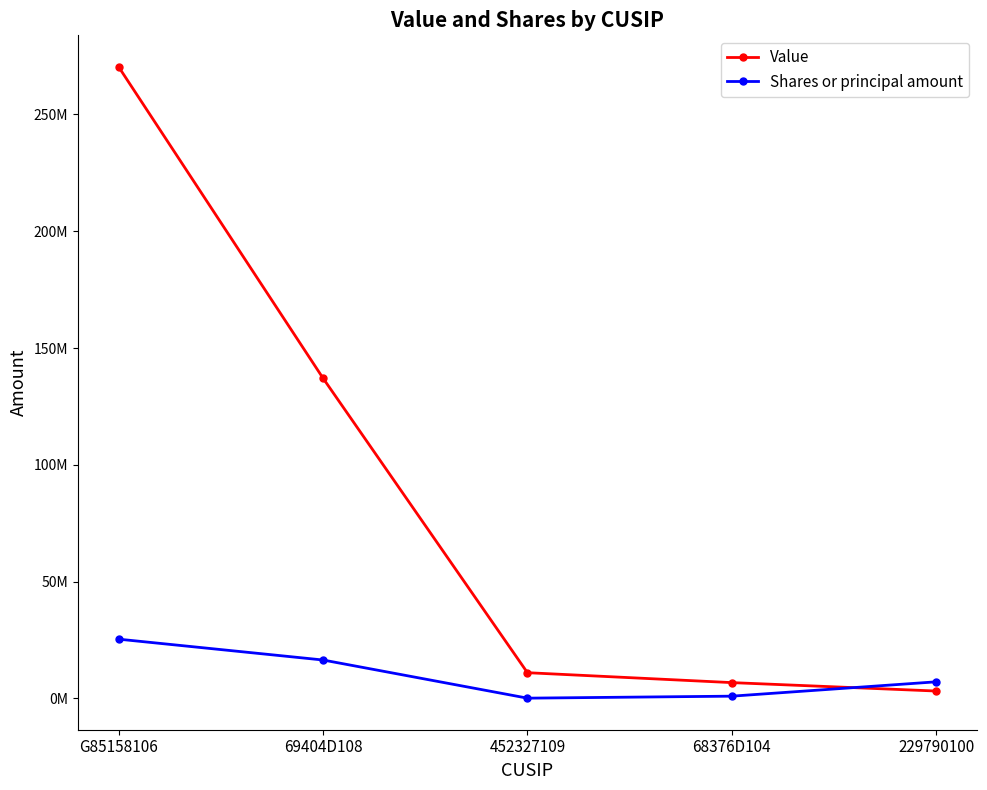

Which series changed the most between 452327109 and 68376D104?

Value